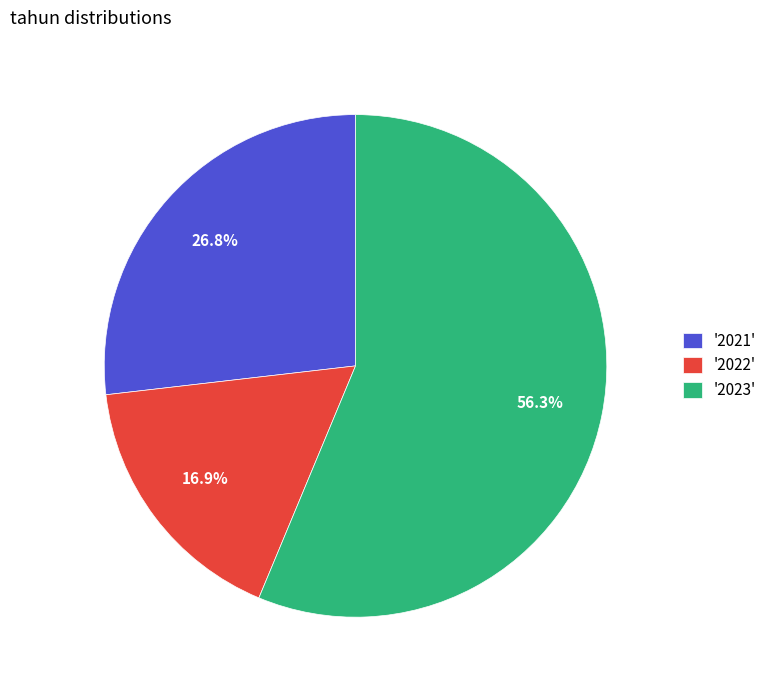

Does any single category account for the majority?

Yes